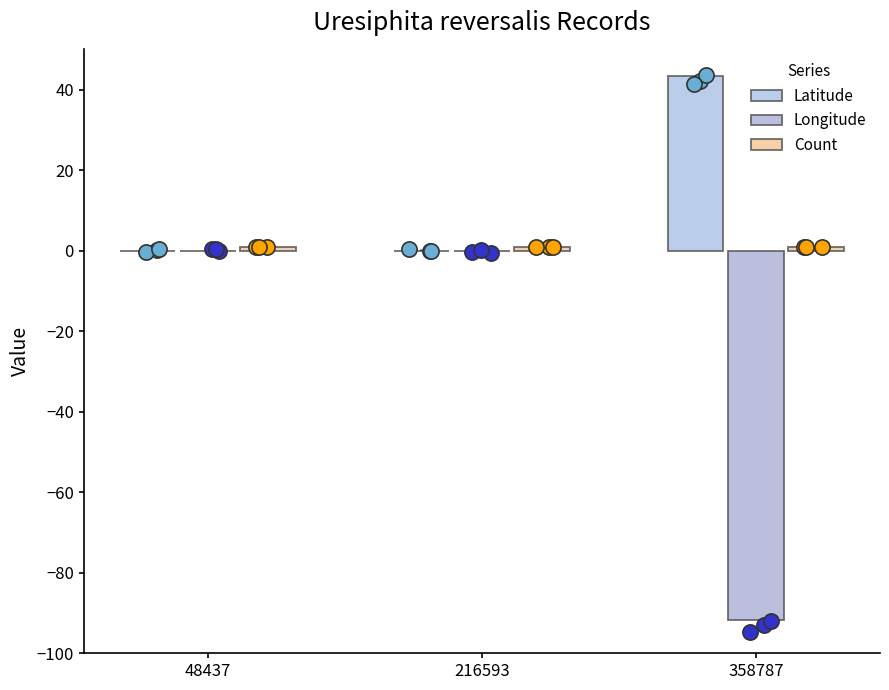

Which series contains the lowest Y value?

Longitude